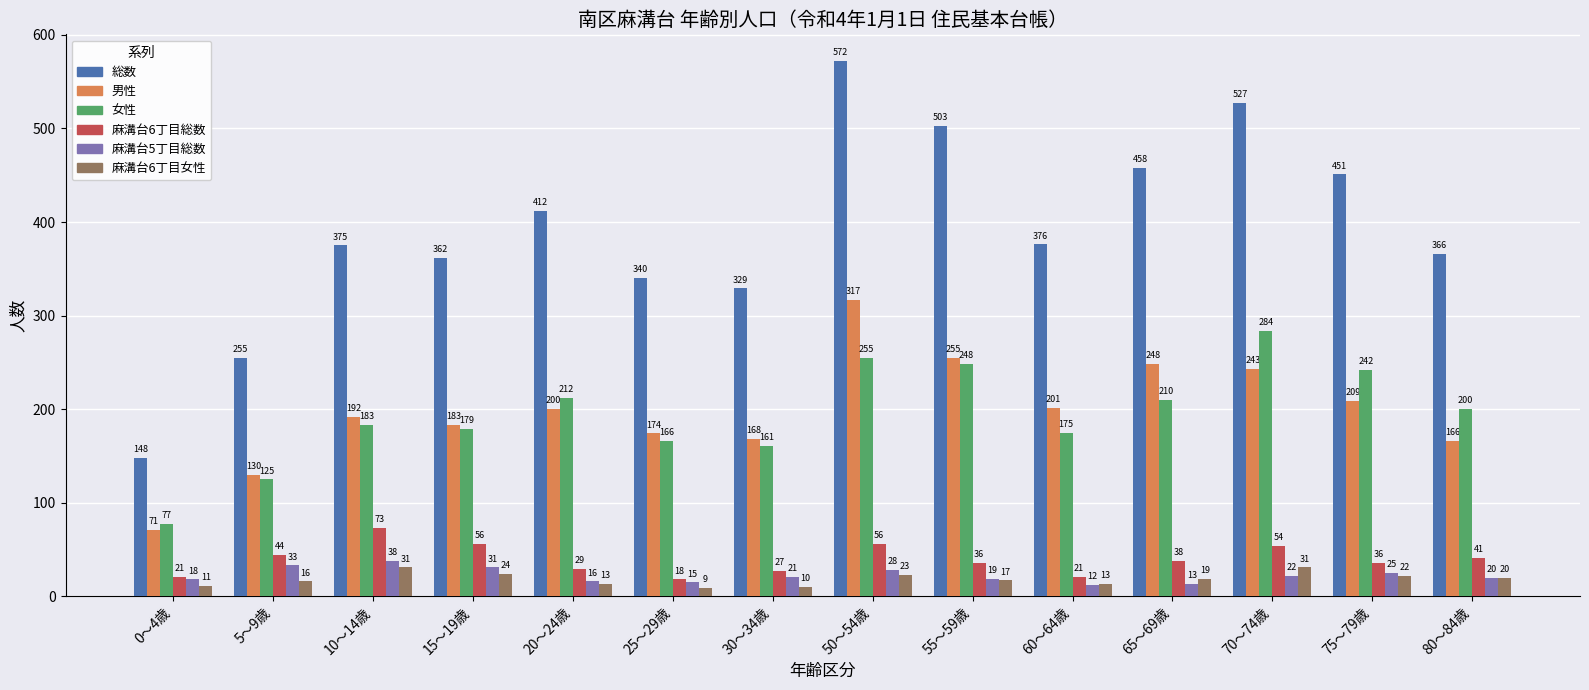

Which series has the widest spread of values?

総数